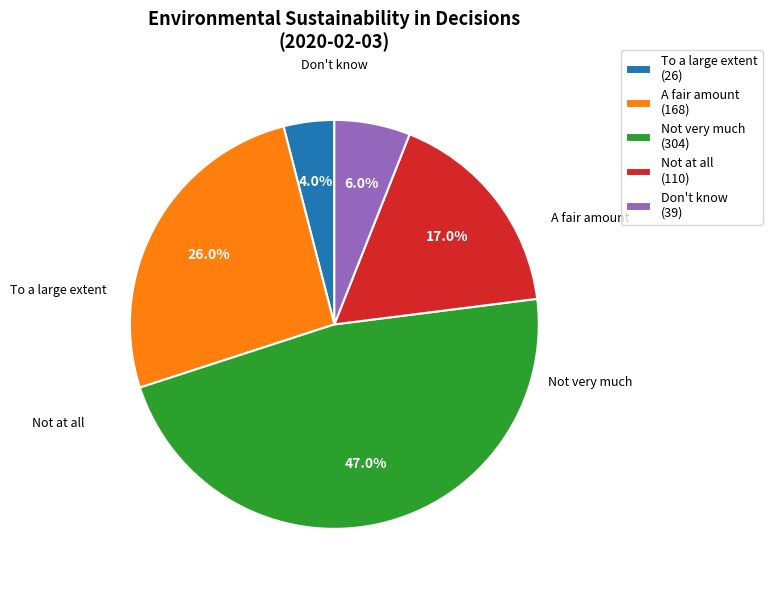

The Not at all slice represents 24% of the pie. True or false?

False